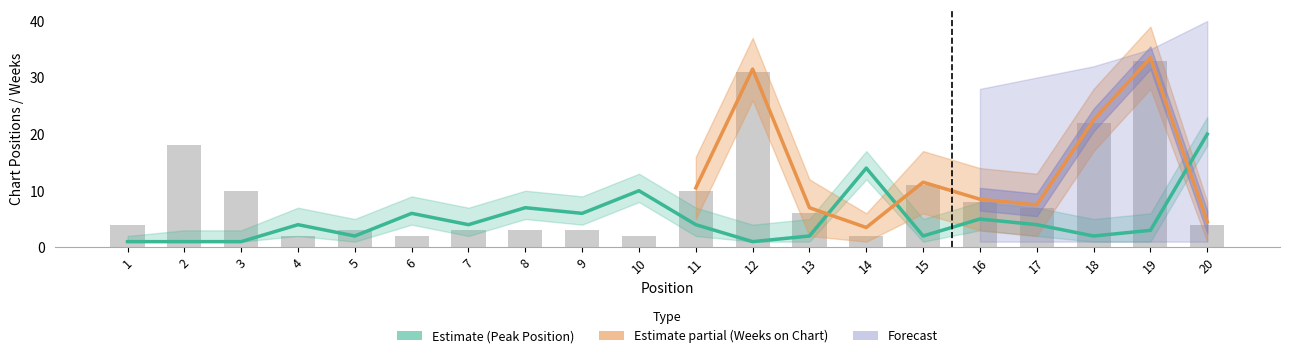

How many values in the Weeks on Chart series are below 6?

10